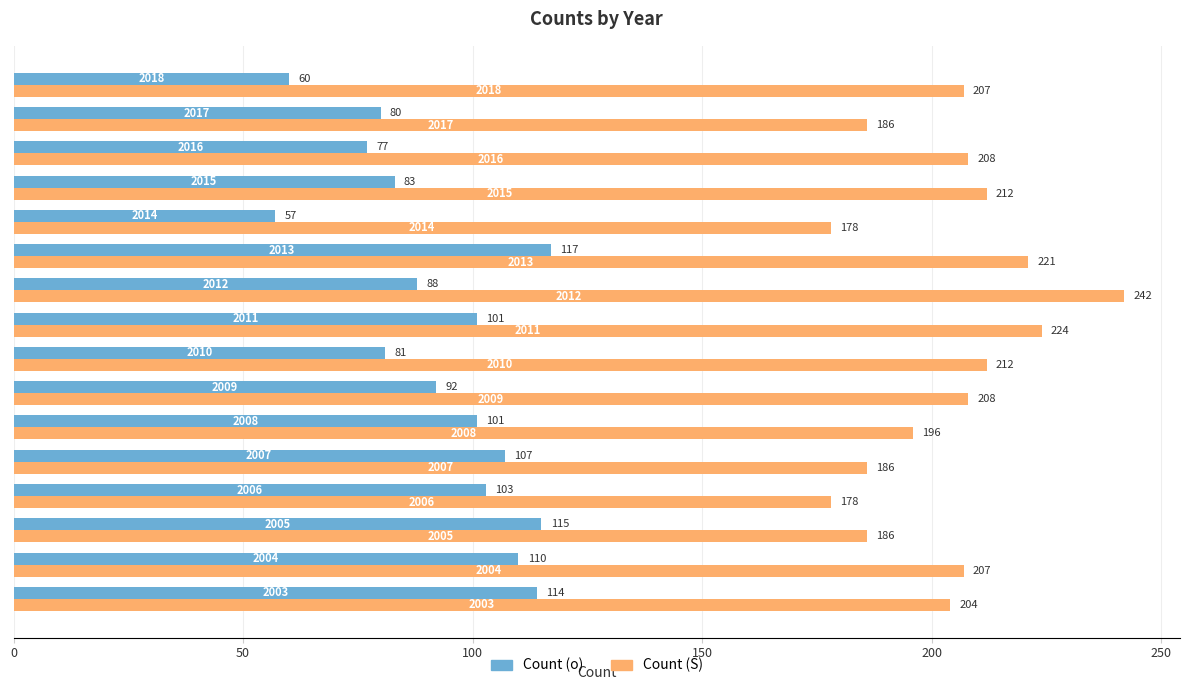

What is the difference between the maximum and minimum values in the Count (o) series?

60